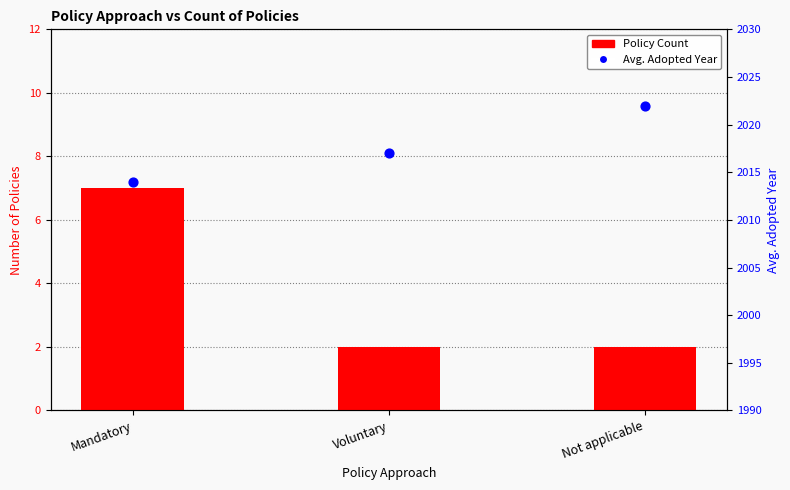

What are all the series names shown in the legend?

Policy Count, Avg. Adopted Year